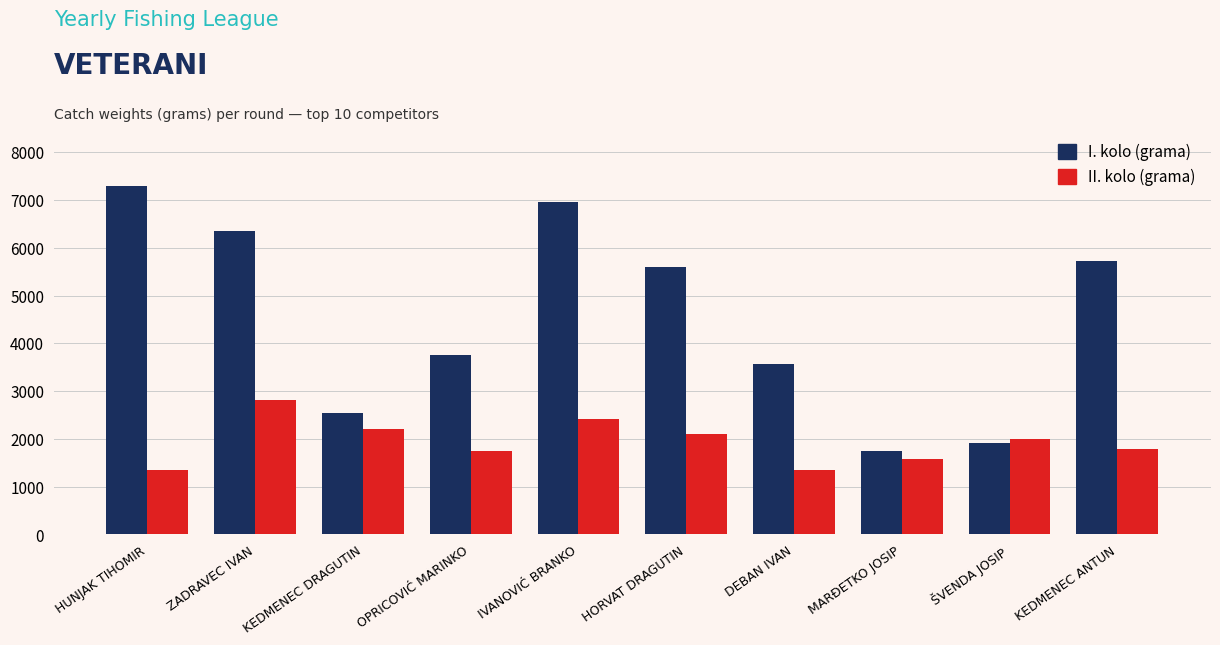

What is the spread (max minus min) of values at ZADRAVEC IVAN?

3555